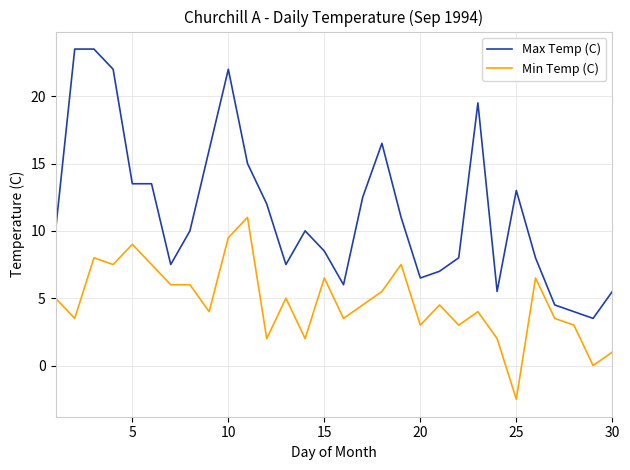

Rank the series by their maximum value, from lowest to highest.

Min Temp (C), Max Temp (C)